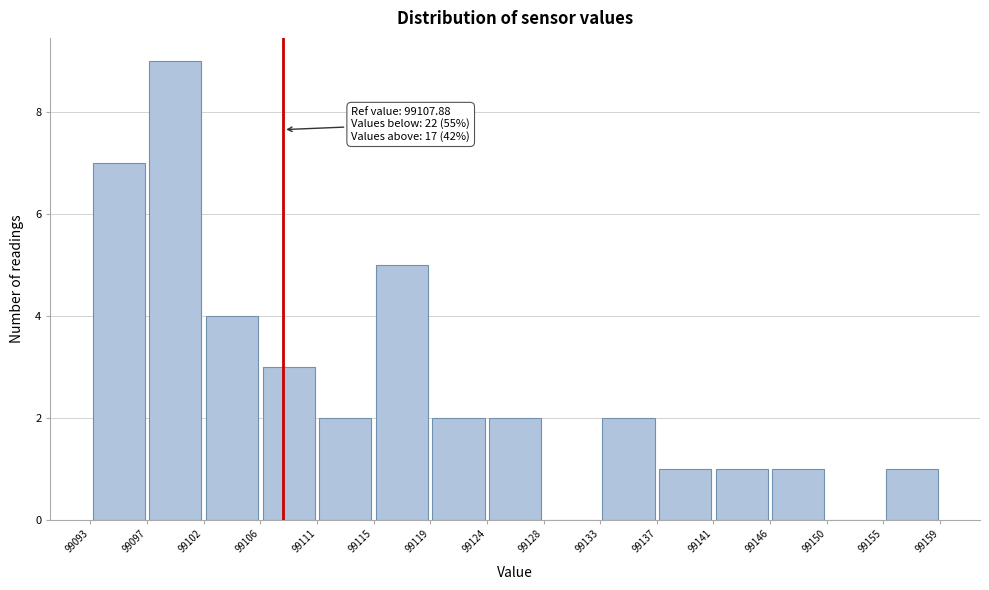

Which range on the x-axis has the tallest bar?

99097 to 99102